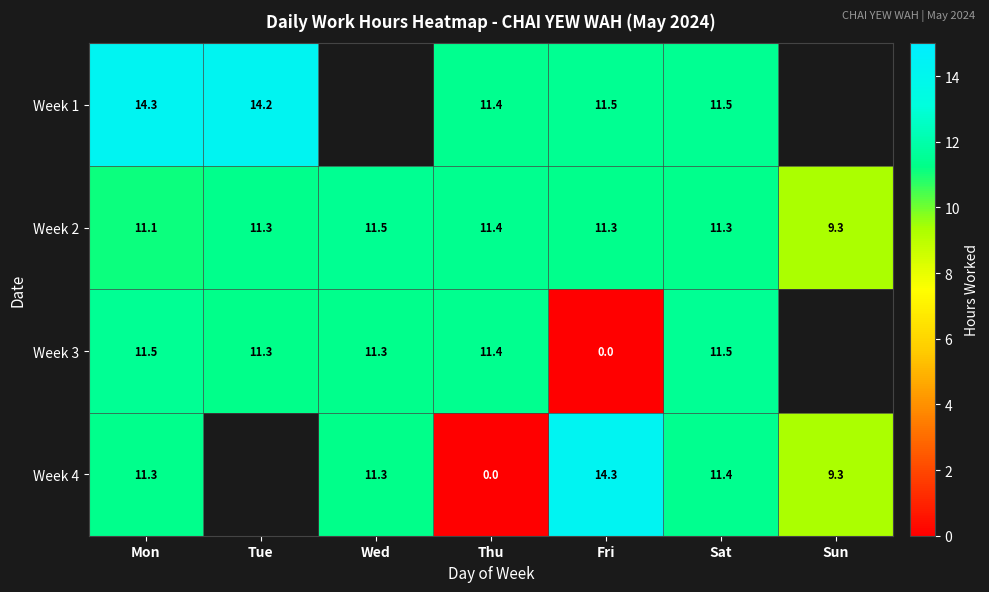

Between Thu and Sun, which is larger?

Sun